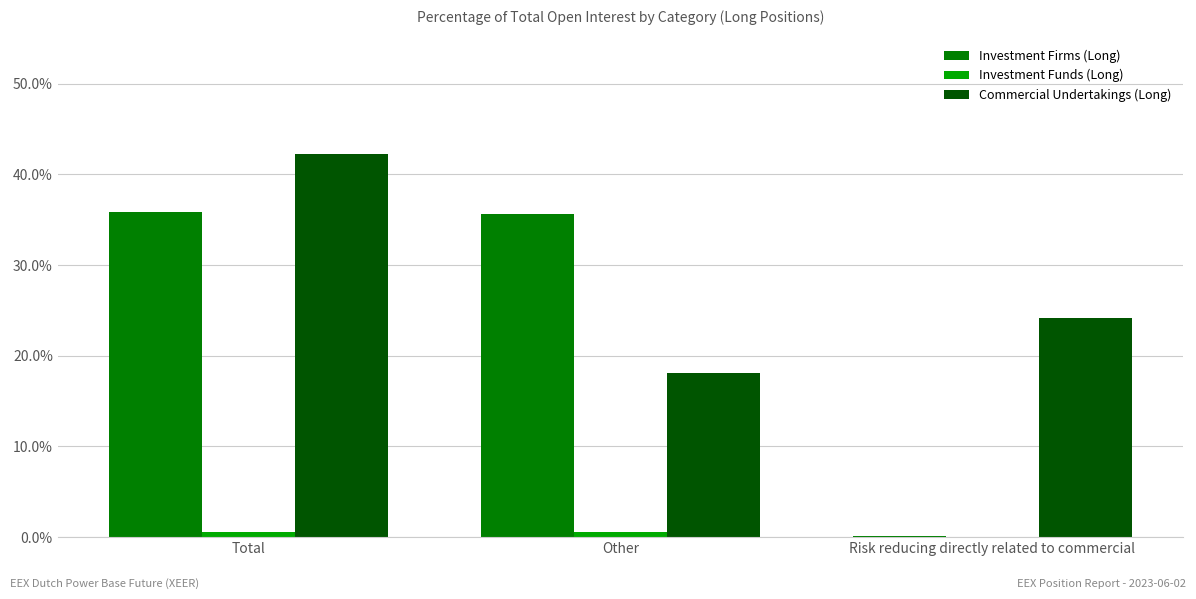

What is the greatest value displayed?

42.2